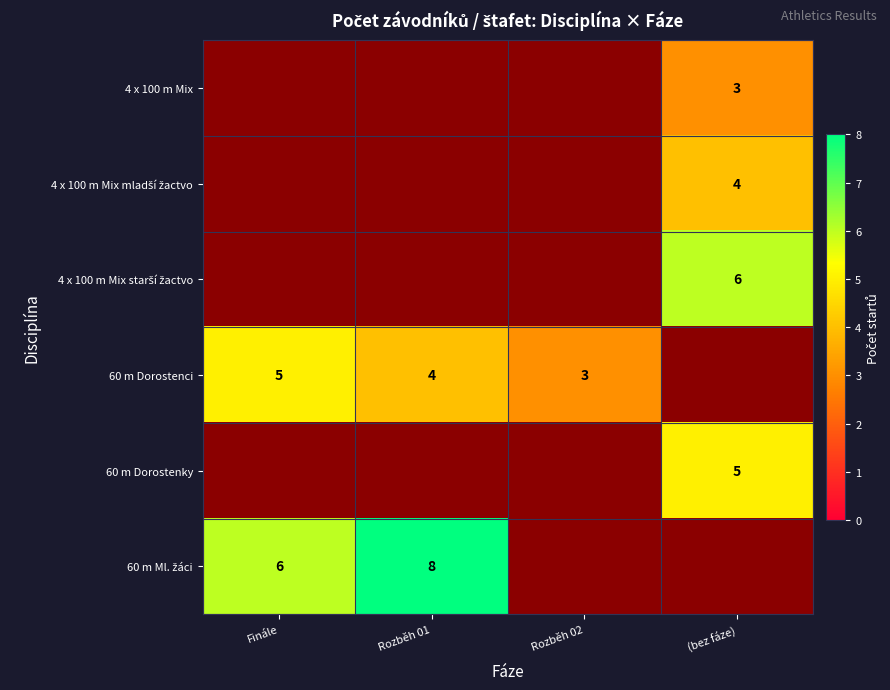

The 60 m Dorostenci series shows 2 at Finále. True or false?

False